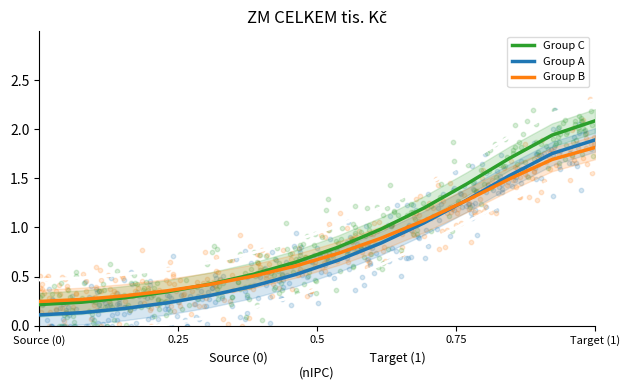

Which series reaches the maximum Y coordinate?

Group C